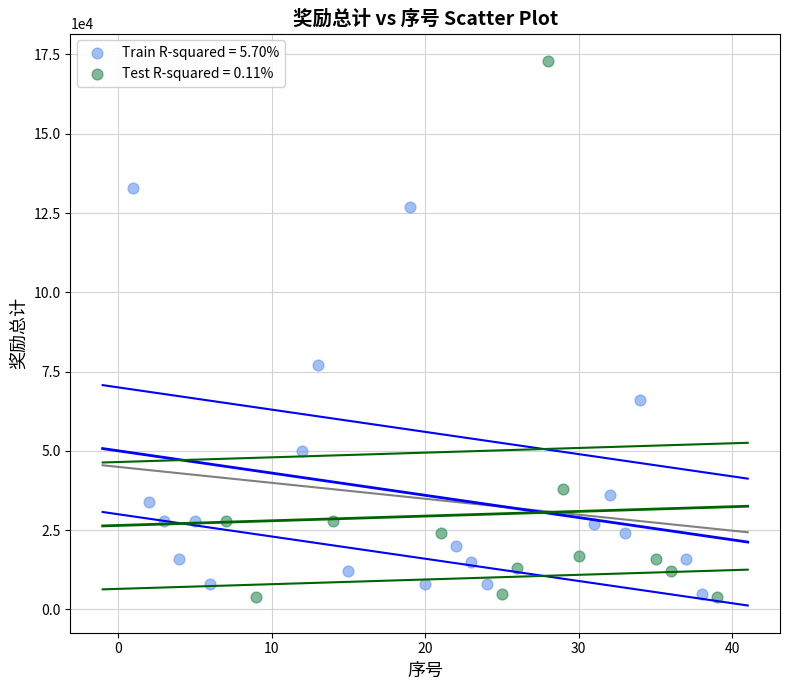

Which series reaches the maximum Y coordinate?

Test R-squared = 0.11%